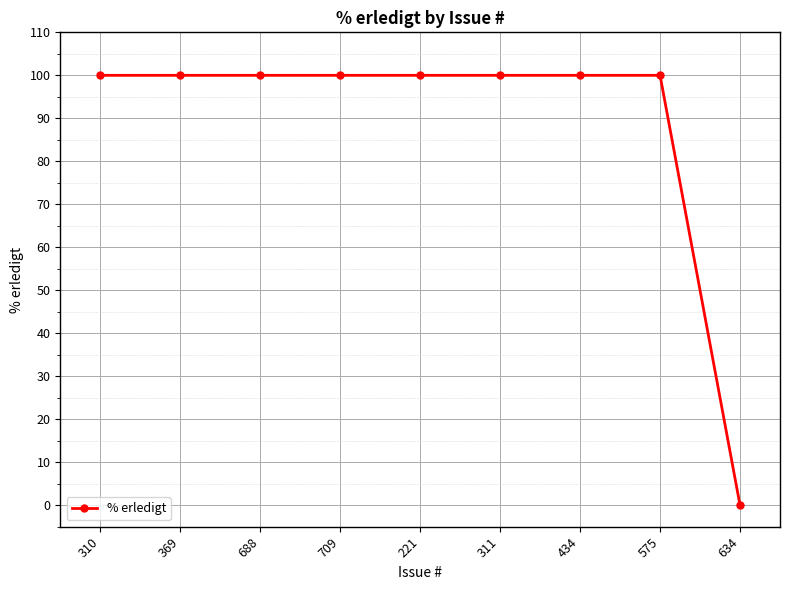

How many data points are less than 100?

1